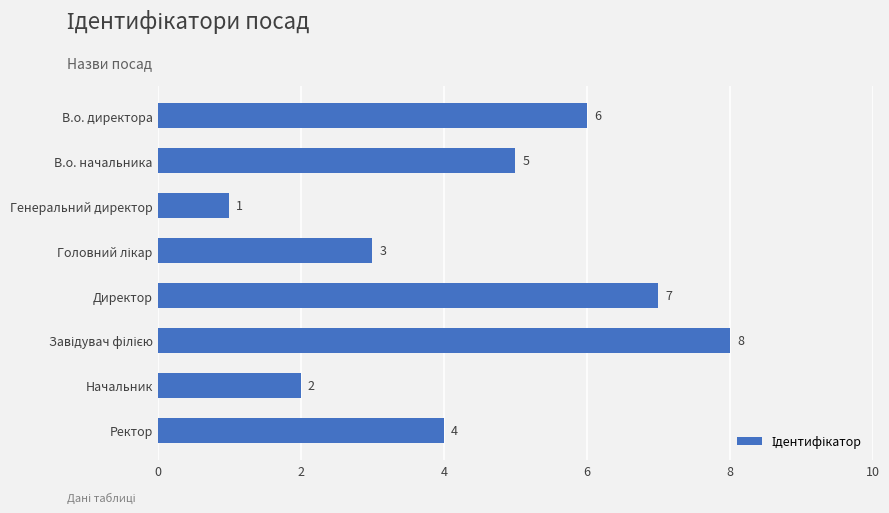

Are the bars grouped side by side (vs. stacked)?

No